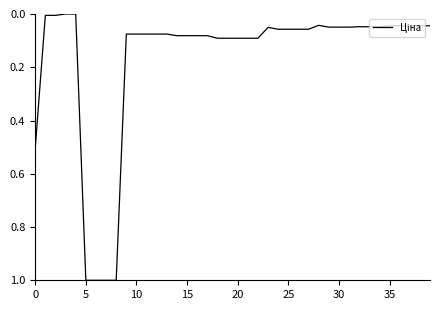

What is the difference between the maximum and minimum values?

1.0